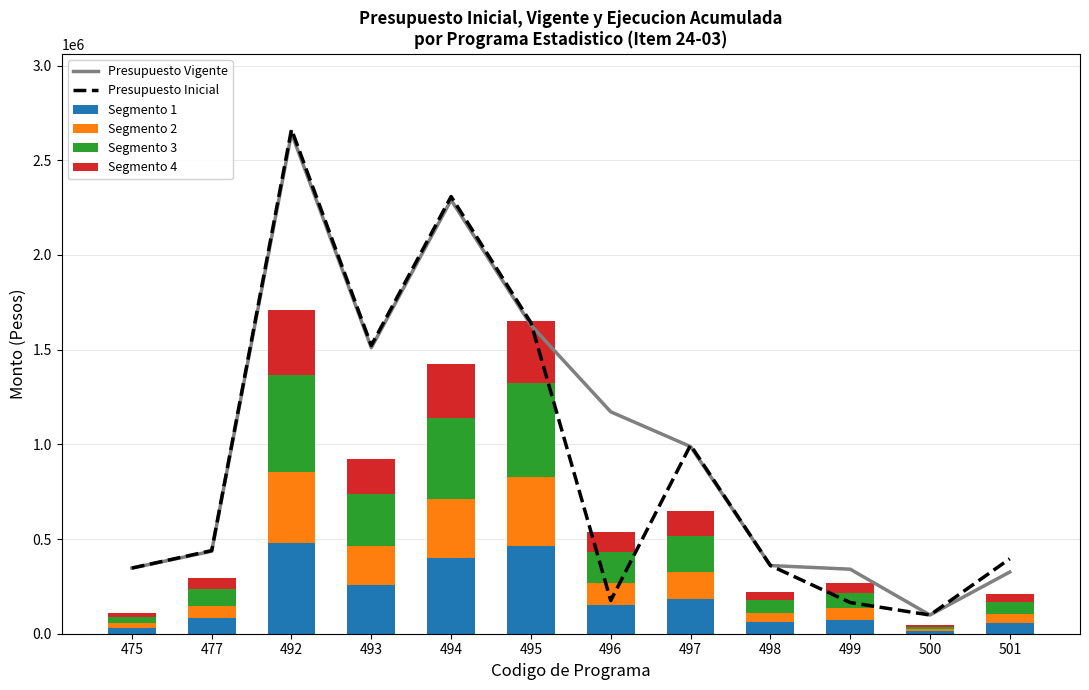

What are all the series names shown in the legend?

Presupuesto Vigente, Presupuesto Inicial, Segmento 1, Segmento 2, Segmento 3, Segmento 4